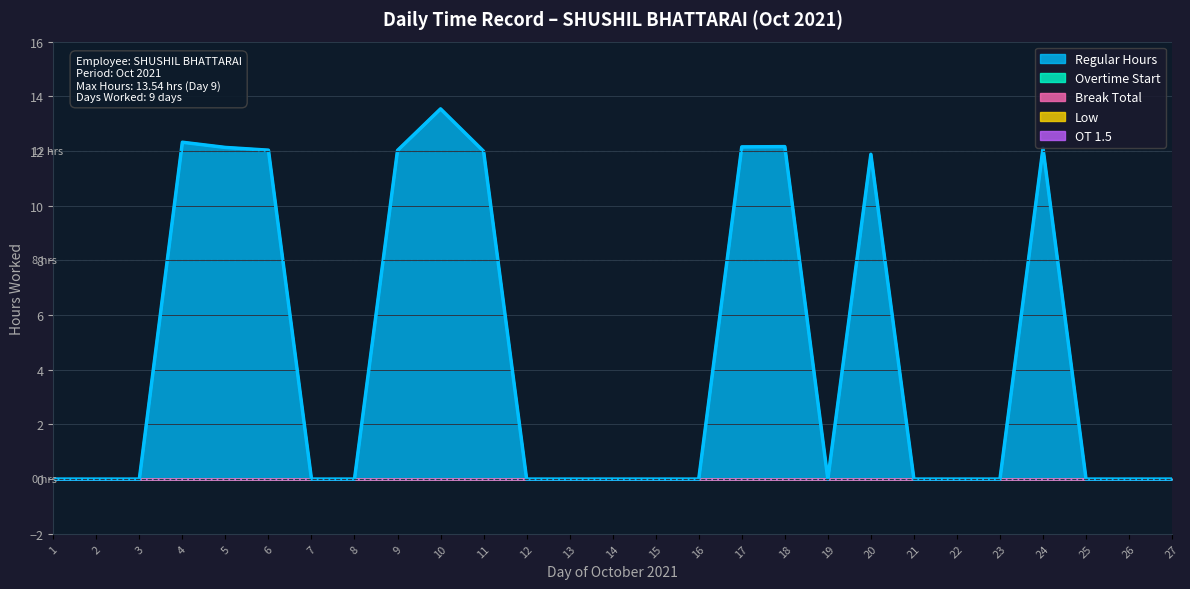

The OT 1.5 series shows 0.0 at 6. True or false?

True